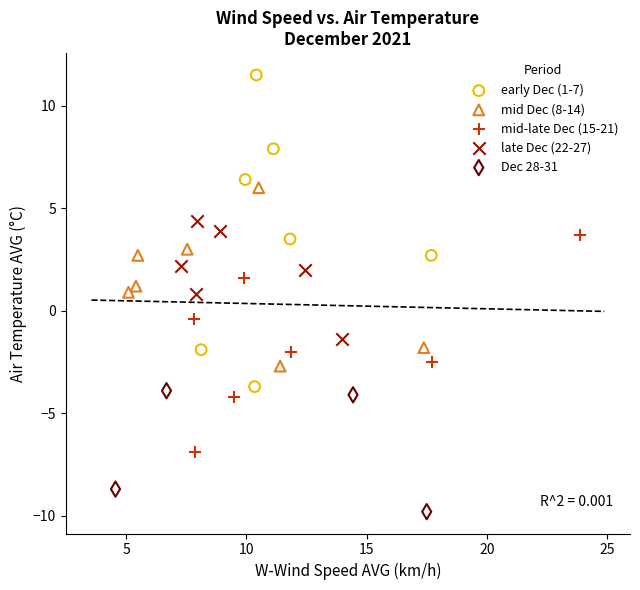

Which series has the largest Y range (max minus min)?

early Dec (1-7)